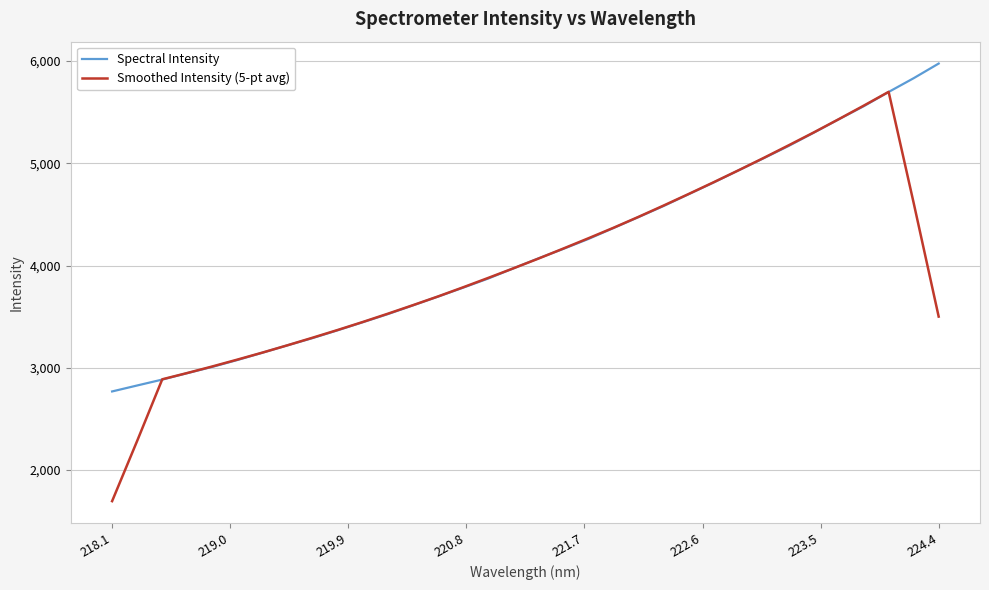

What is the minimum value shown in the chart?

1696.1